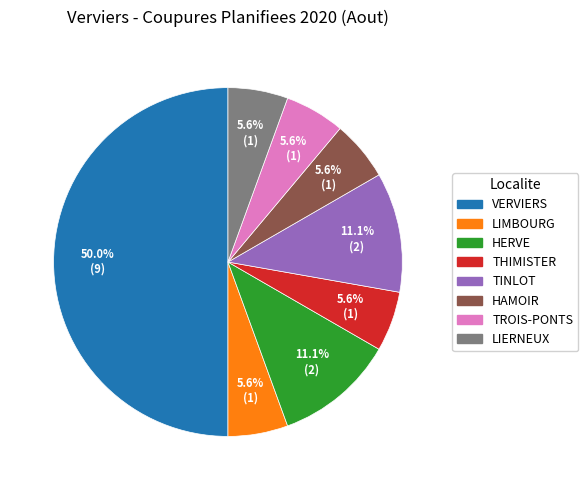

Which category has the biggest portion of the pie?

VERVIERS